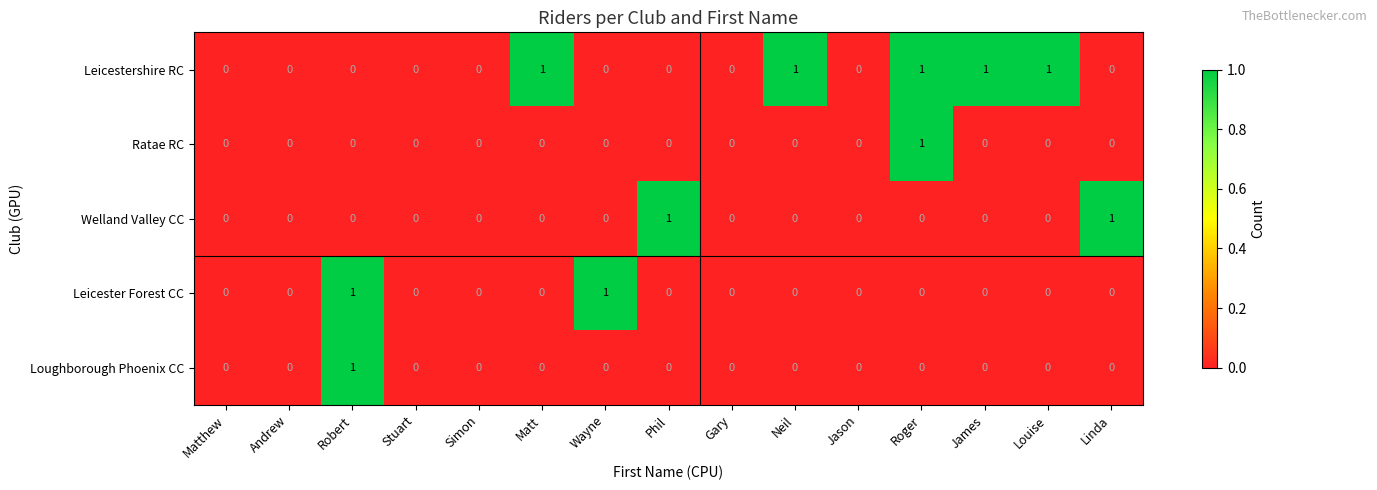

The value of Leicester Forest CC at Jason is 1. True or false?

False